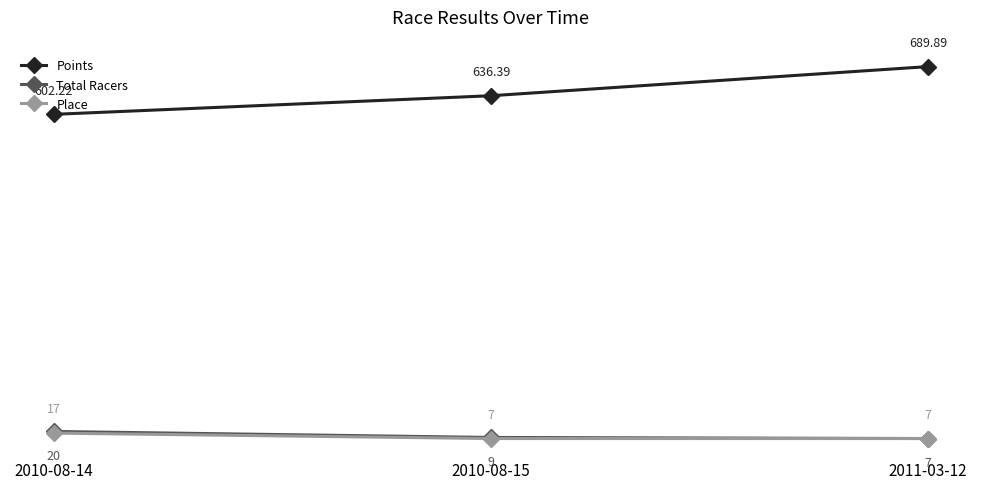

What is the lowest value of the Place series?

7.0